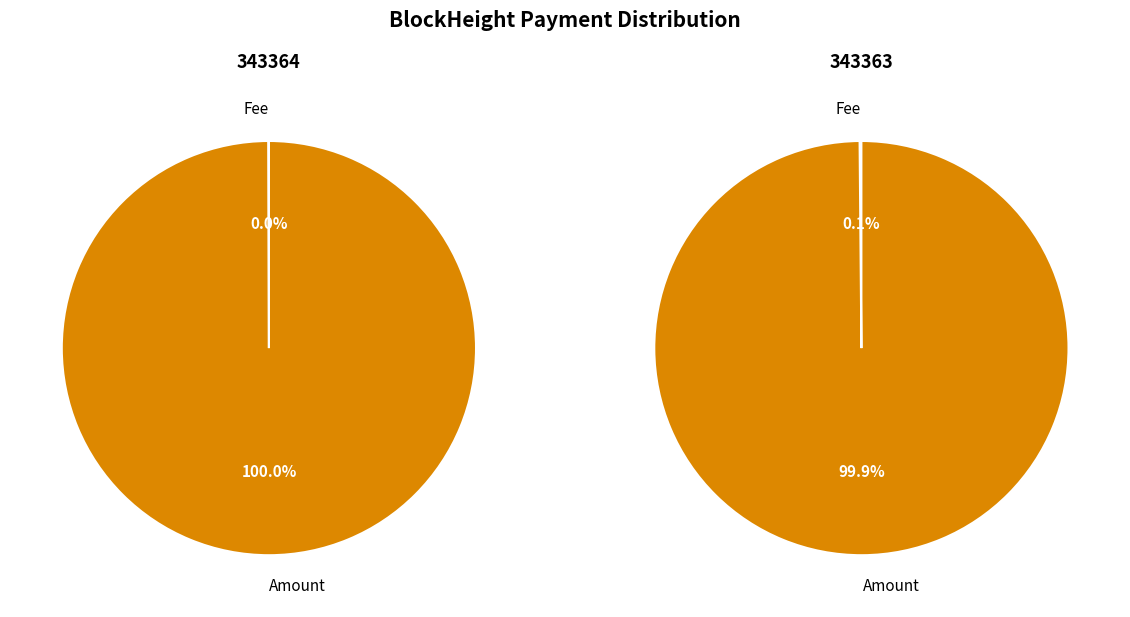

Which category has the smallest portion of the pie?

Fee